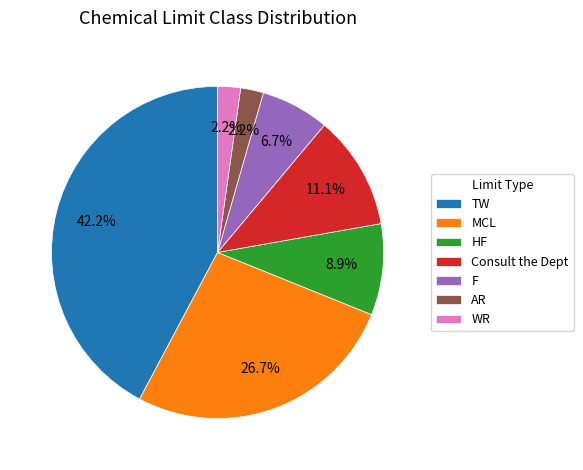

Which slice is the largest?

TW